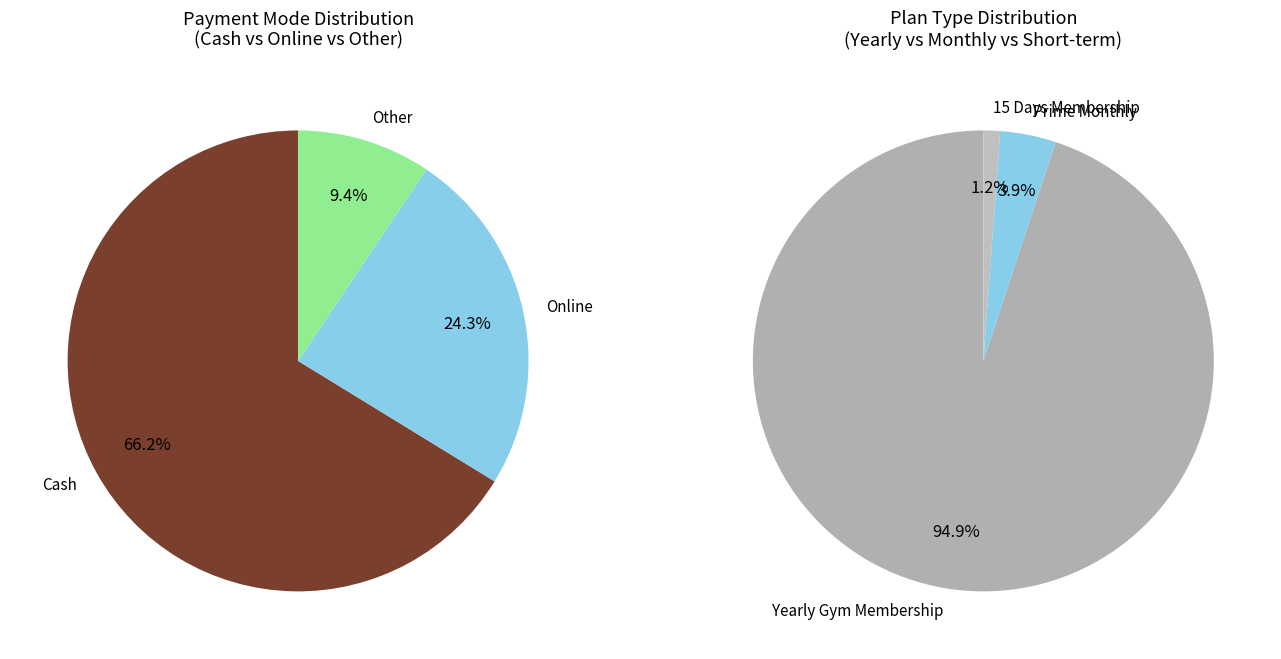

True or false: Amit Sachdev accounts for 1% of the total.

False